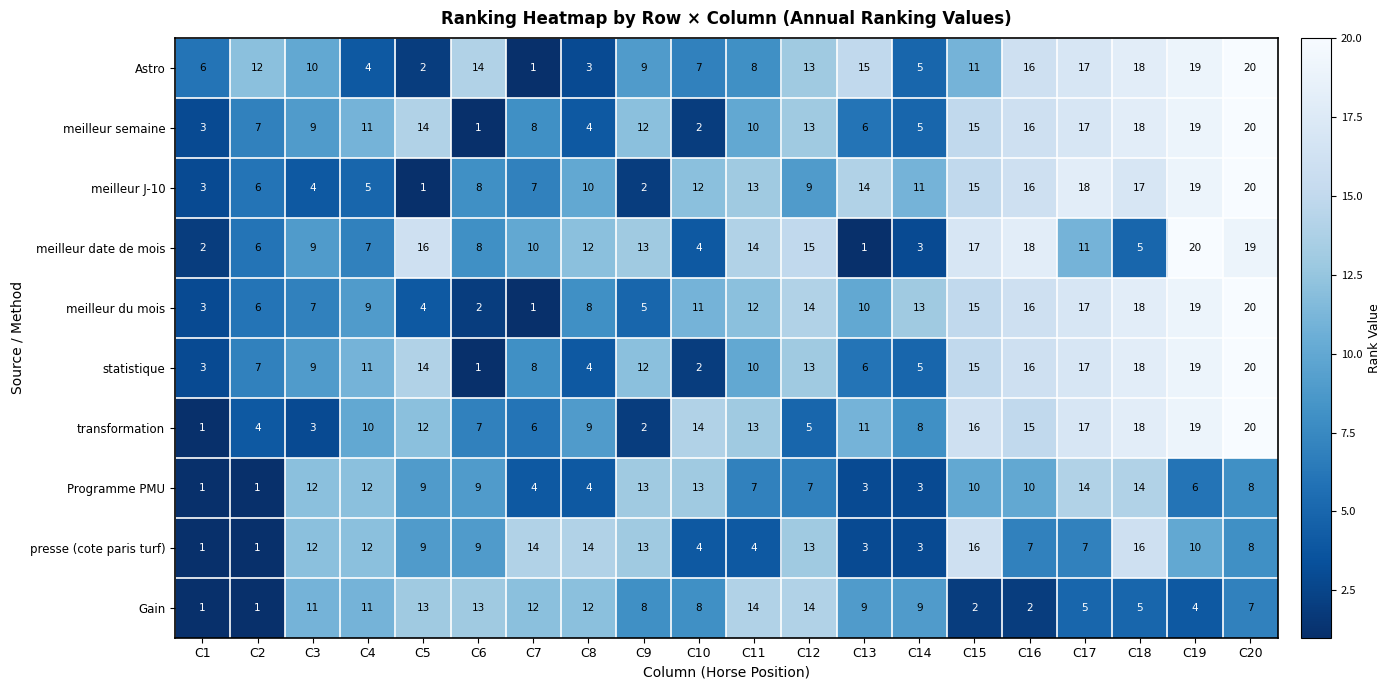

How many series are shown in this chart?

10